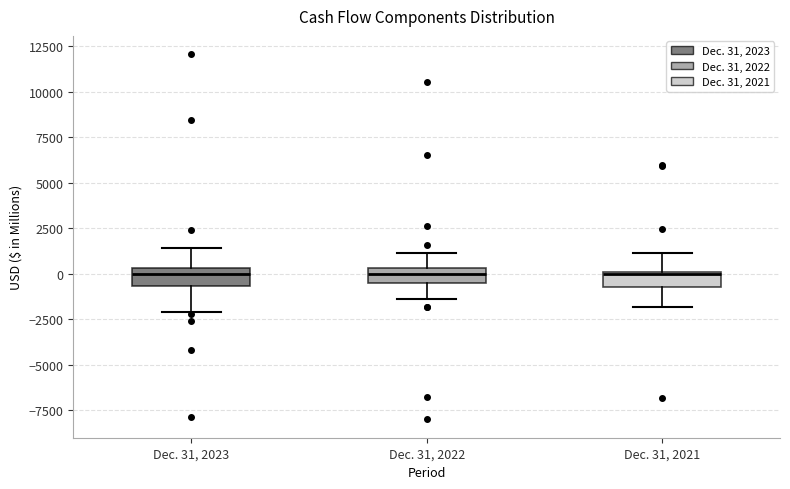

Reading left to right, transcribe this box plot: for each box, give where its median line is, the range the box spans, and where its two whiskers end, as read against the y-axis. The values are not printed on the chart, so give them approximately, as read against the axis.

Dec. 31, 2023: median 0, box -500 to 500, whiskers -2000 to 1500
Dec. 31, 2022: median 0, box -500 to 500, whiskers -1500 to 1000
Dec. 31, 2021: median 0, box -500 to 0, whiskers -2000 to 1000